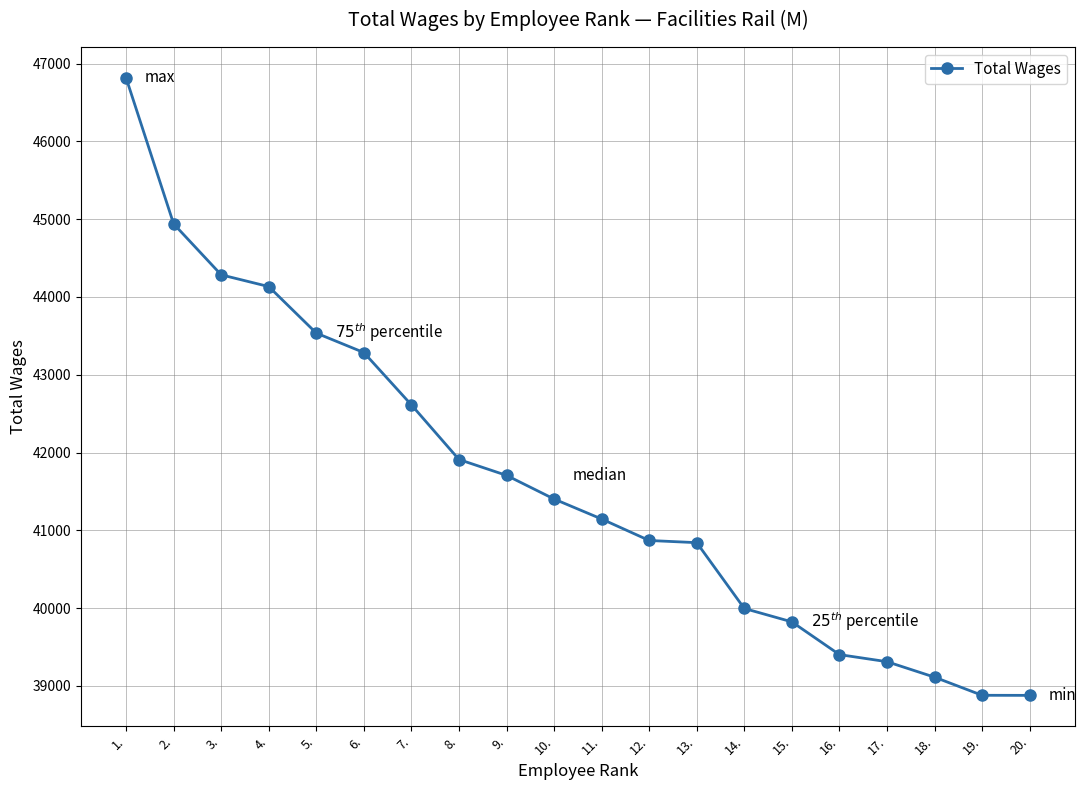

What is the average value?

41644